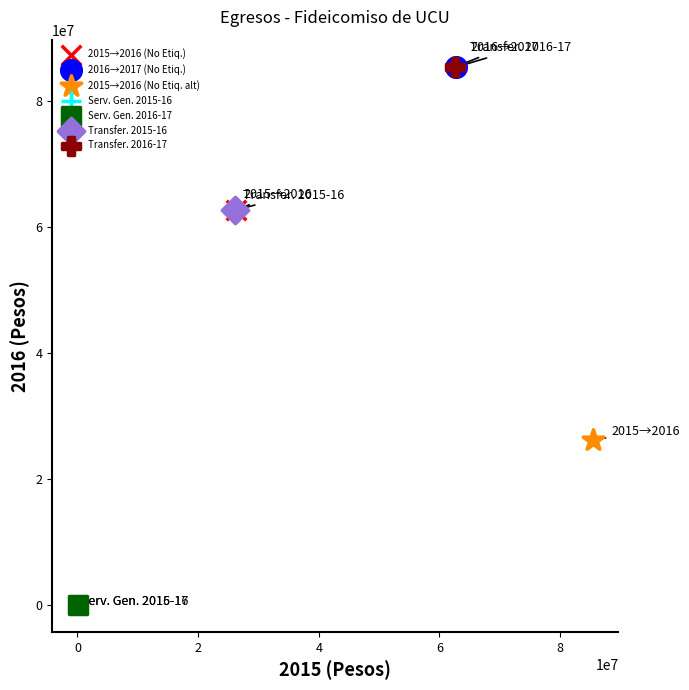

What are all the series names shown in the legend?

2015→2016 (No Etiq.), 2016→2017 (No Etiq.), 2015→2016 (No Etiq. alt), Serv. Gen. 2015-16, Serv. Gen. 2016-17, Transfer. 2015-16, Transfer. 2016-17